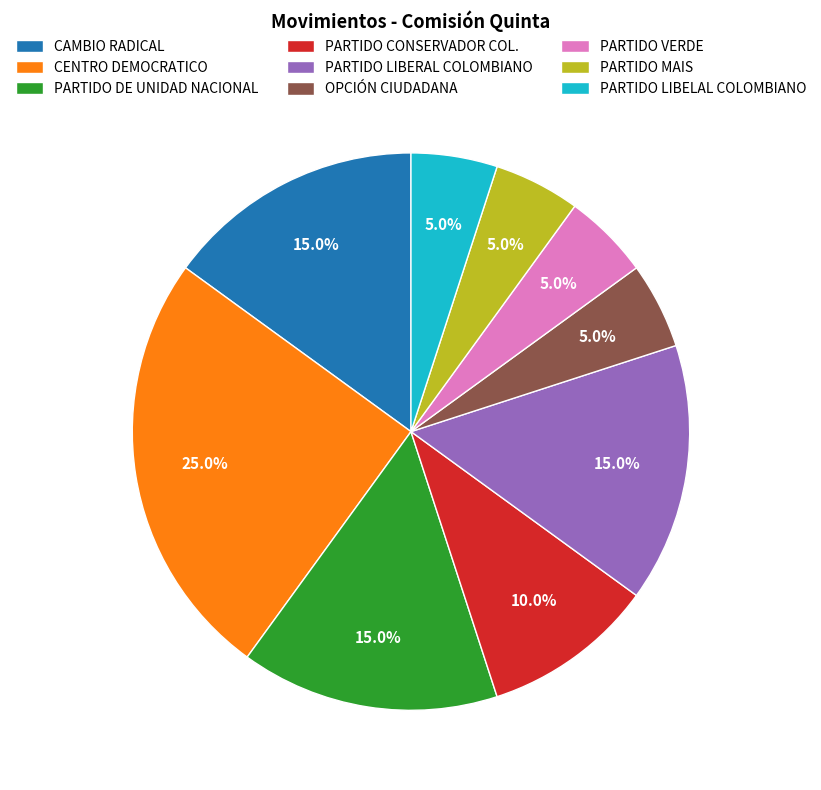

Which category has the biggest portion of the pie?

CENTRO DEMOCRATICO